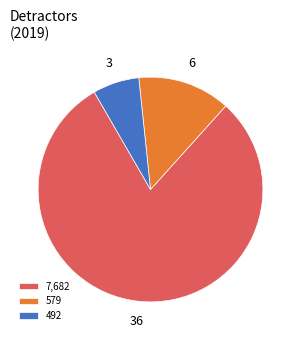

True or false: 579 accounts for 26% of the total.

False